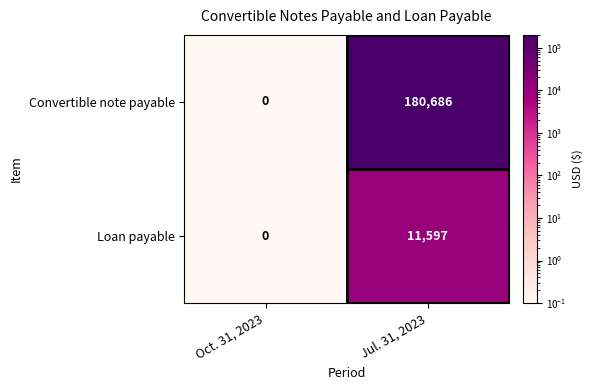

Which series has the largest total across all categories?

Convertible note payable